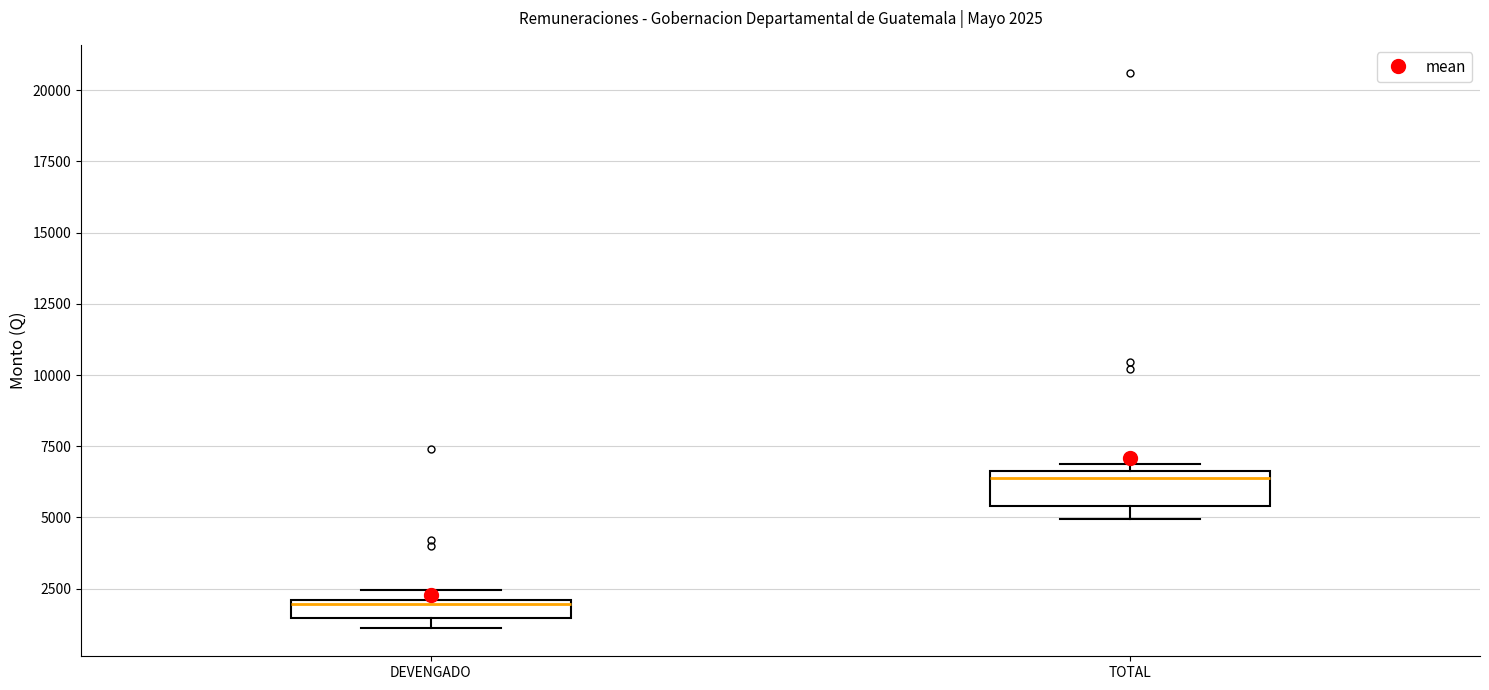

Comparing the boxes themselves (not the whiskers), which one is the tallest?

TOTAL